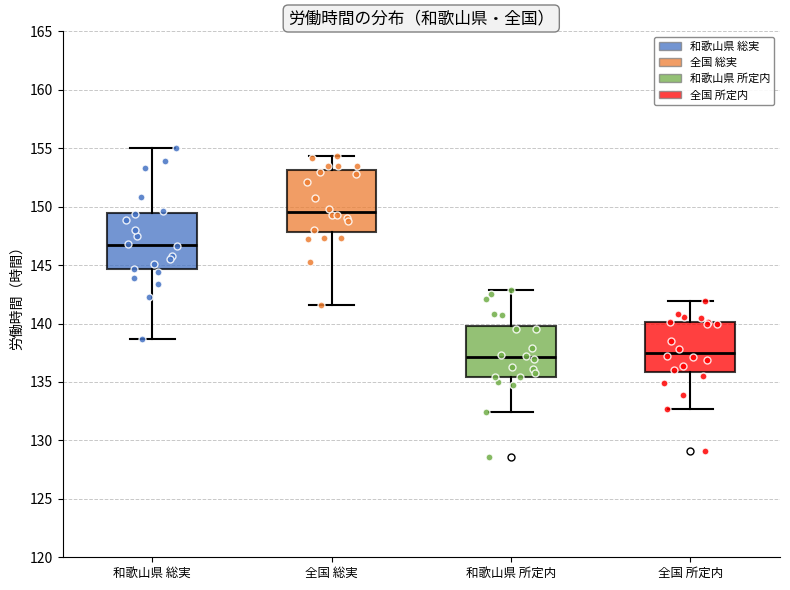

Reading left to right, read every box against the y-axis: the position of its median line, the range the box covers, and the ends of its whiskers. The values are not printed on the chart, so give them approximately, as read against the axis.

和歌山県 総実: median 146.5, box 144.5 to 149.5, whiskers 138.5 to 155.0
全国 総実: median 149.5, box 148.0 to 153.0, whiskers 141.5 to 154.5
和歌山県 所定内: median 137.0, box 135.5 to 140.0, whiskers 132.5 to 143.0
全国 所定内: median 137.5, box 136.0 to 140.0, whiskers 132.5 to 142.0